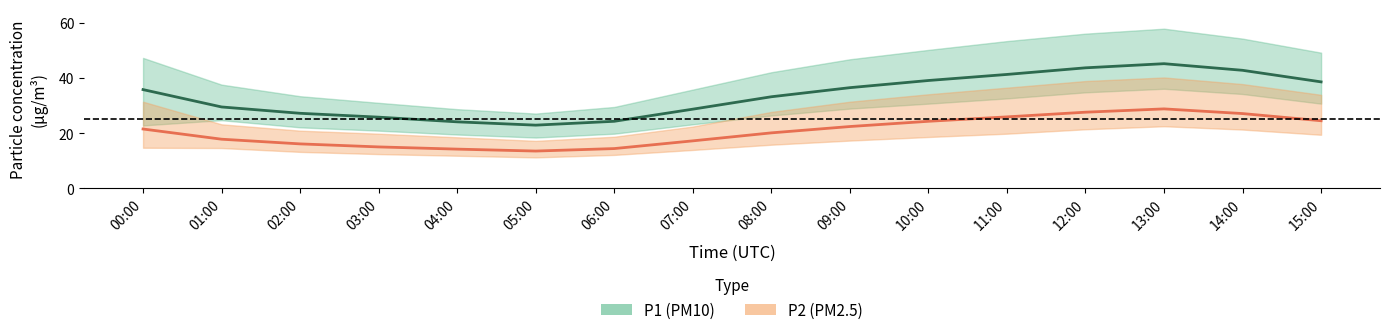

True or false: P2 (PM2.5) and P1 (PM10) intersect in this chart.

False